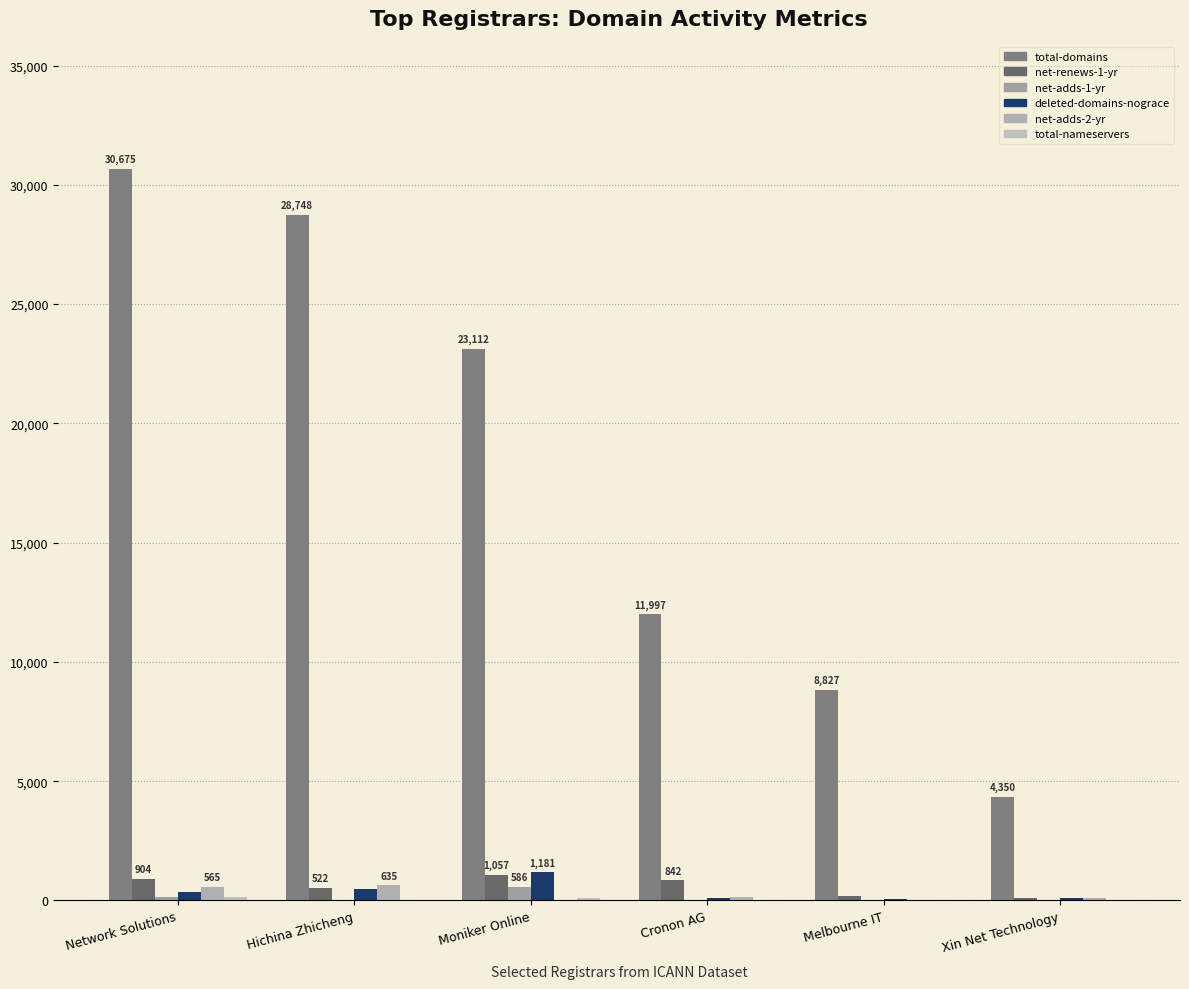

Reading left to right, list all the values displayed in this chart.

total-domains: Network Solutions=30675	Hichina Zhicheng=28748	Moniker Online=23112	Cronon AG=11997	Melbourne IT=8827	Xin Net Technology=4350
net-renews-1-yr: Network Solutions=904	Hichina Zhicheng=522	Moniker Online=1057	Cronon AG=842	Melbourne IT=190	Xin Net Technology=120
net-adds-1-yr: Network Solutions=138	Hichina Zhicheng=15	Moniker Online=586	Cronon AG=6	Melbourne IT=8	Xin Net Technology=28
deleted-domains-nograce: Network Solutions=345	Hichina Zhicheng=462	Moniker Online=1181	Cronon AG=94	Melbourne IT=74	Xin Net Technology=106
net-adds-2-yr: Network Solutions=565	Hichina Zhicheng=635	Moniker Online=8	Cronon AG=136	Melbourne IT=33	Xin Net Technology=99
total-nameservers: Network Solutions=138	Hichina Zhicheng=15	Moniker Online=116	Cronon AG=6	Melbourne IT=8	Xin Net Technology=28